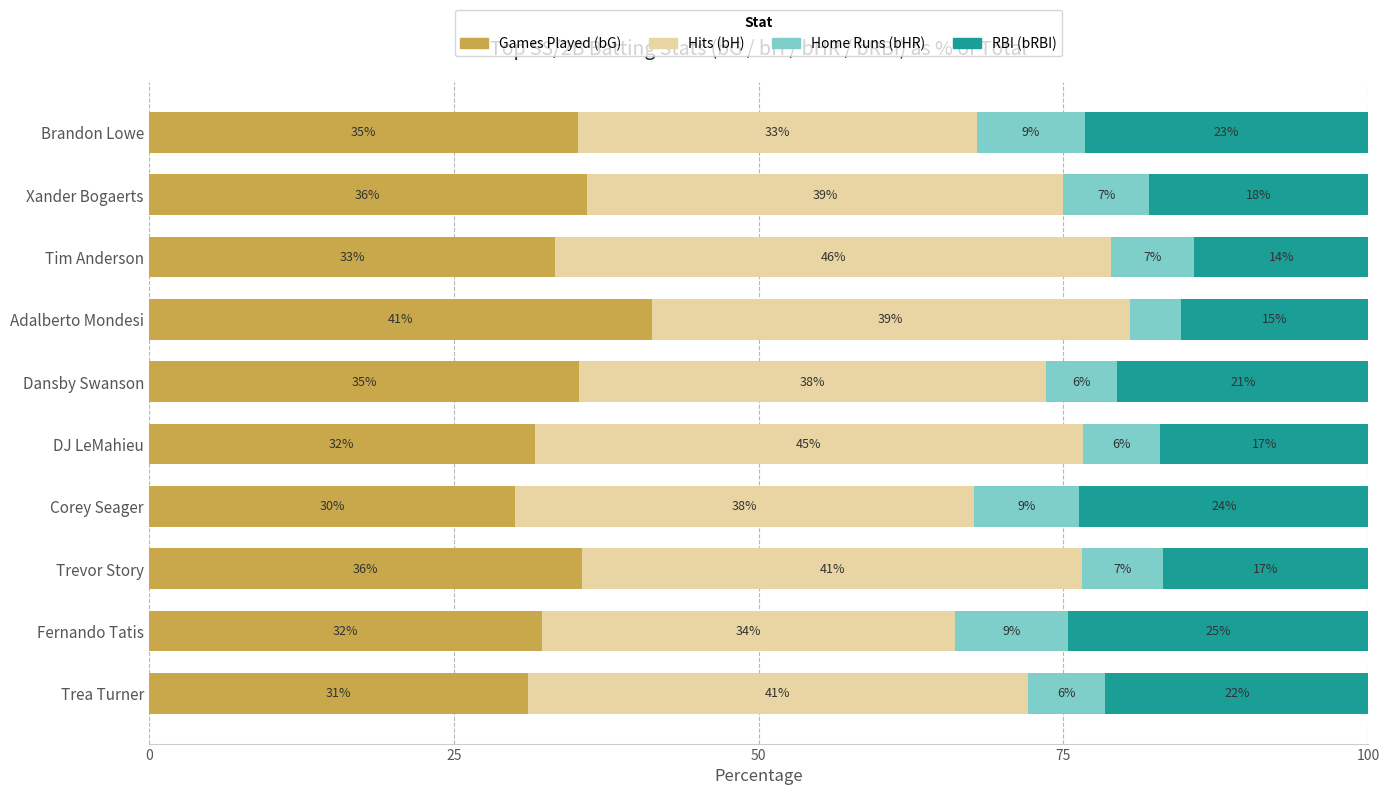

What position from the left is Adalberto Mondesi?

7